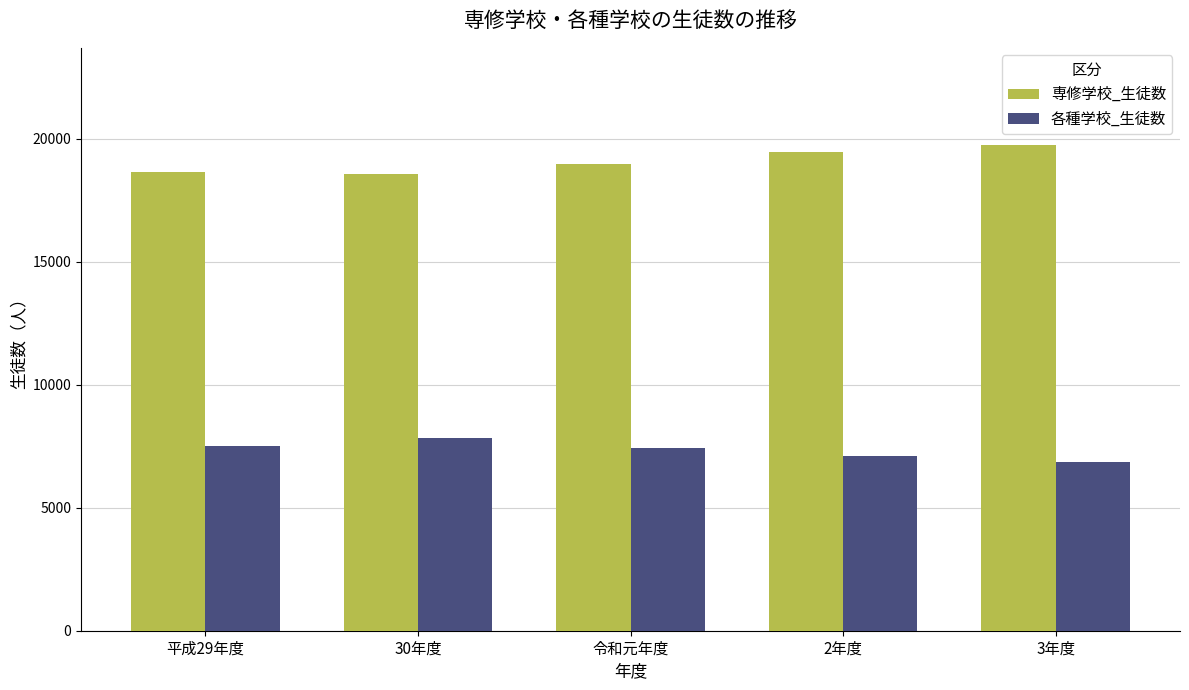

List the series in order of their overall mean, lowest first.

各種学校_生徒数, 専修学校_生徒数